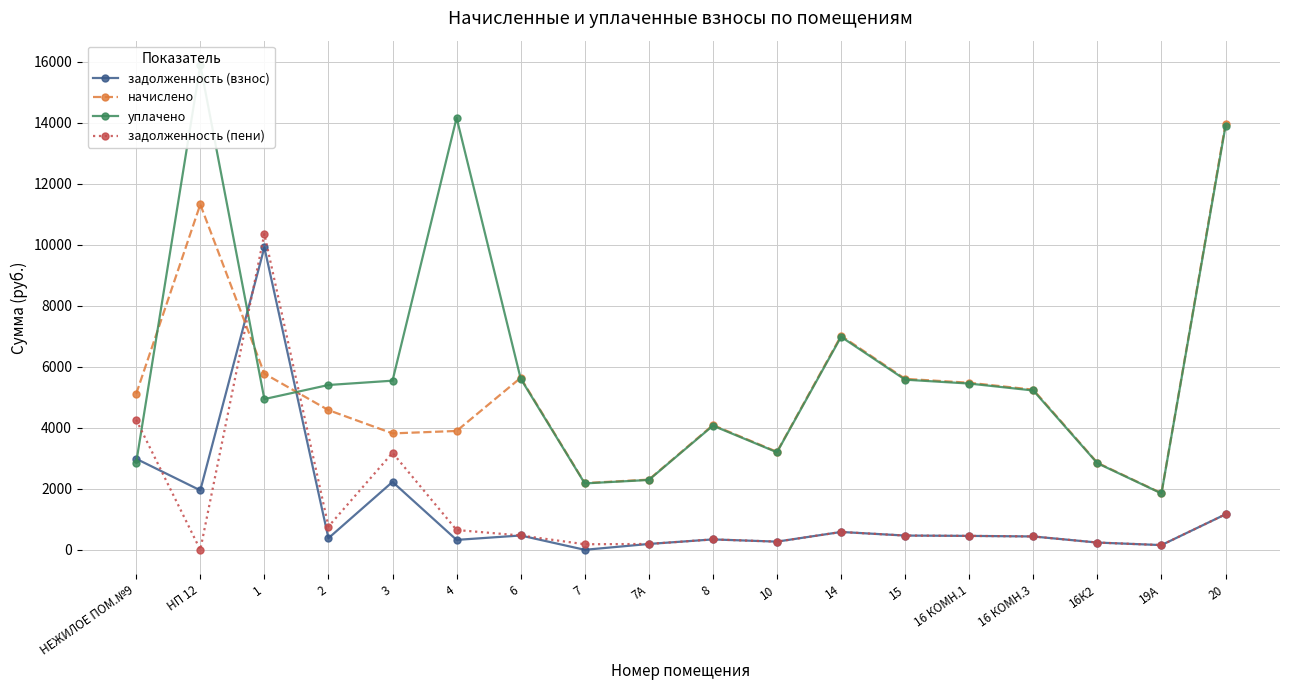

How many lines are shown in the chart?

4